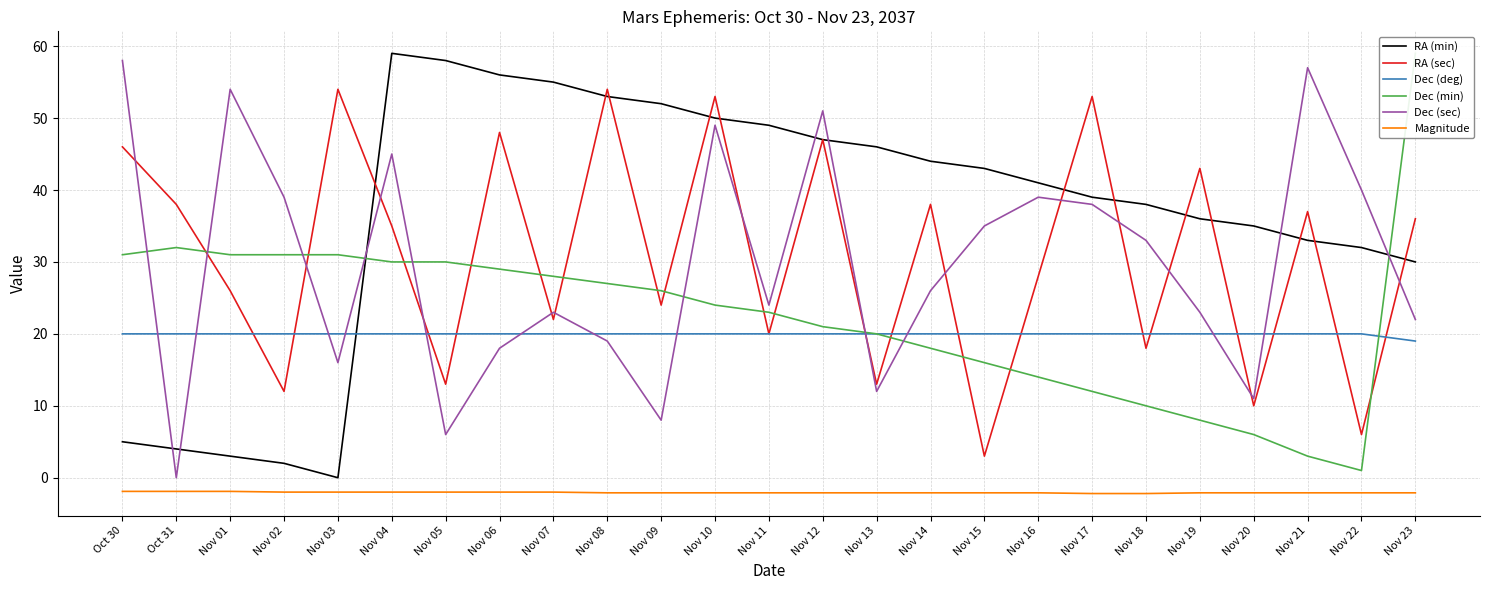

Where does the Magnitude series first go above -2?

Oct 30